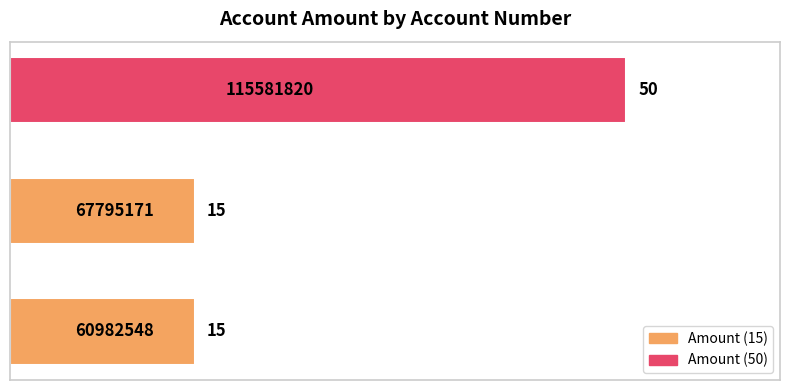

How many values are between 15 and 50?

3